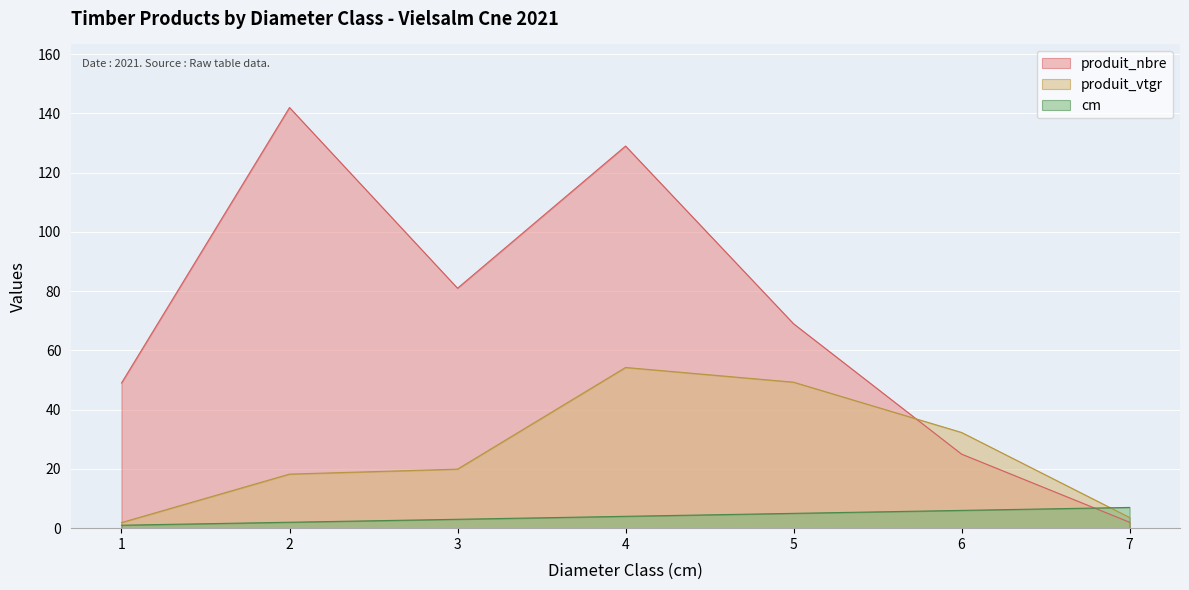

At 4, list the series in order from largest to smallest.

produit_nbre, produit_vtgr, cm